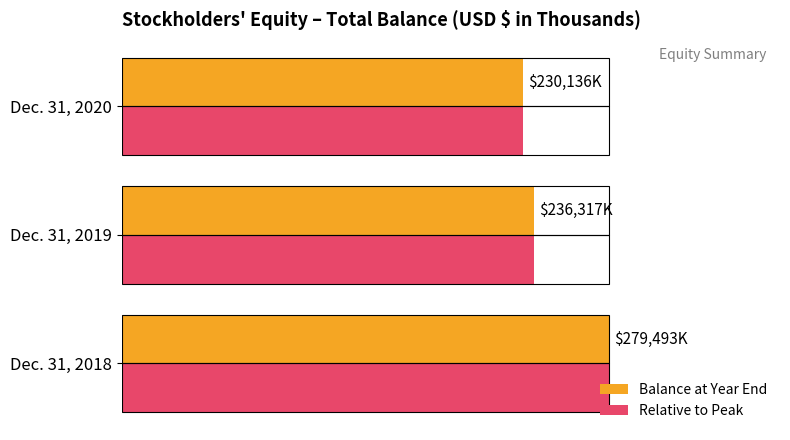

Which series has the widest spread of values?

Balance at Year End